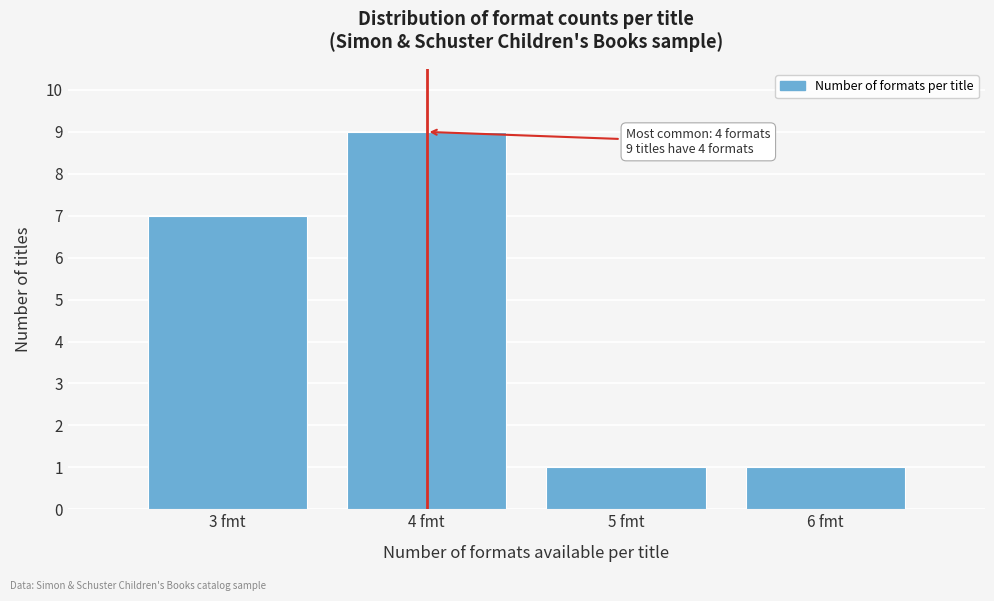

Which range on the x-axis has the tallest bar?

3.5 to 4.5